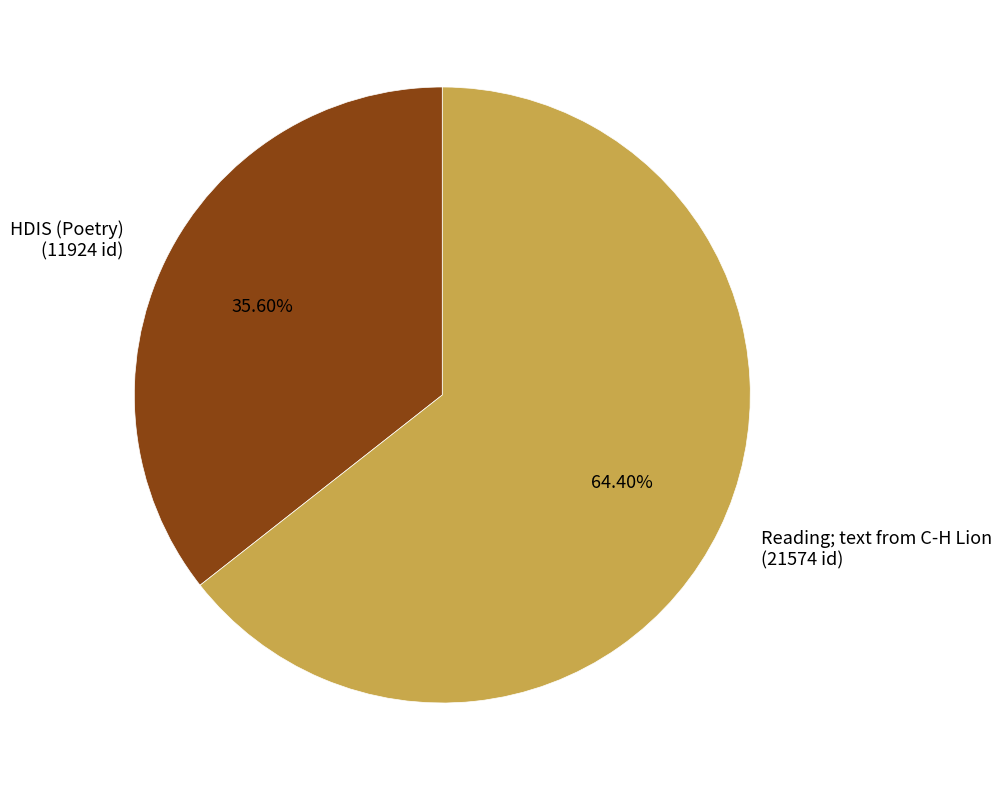

Which category has the smallest portion of the pie?

HDIS (Poetry)